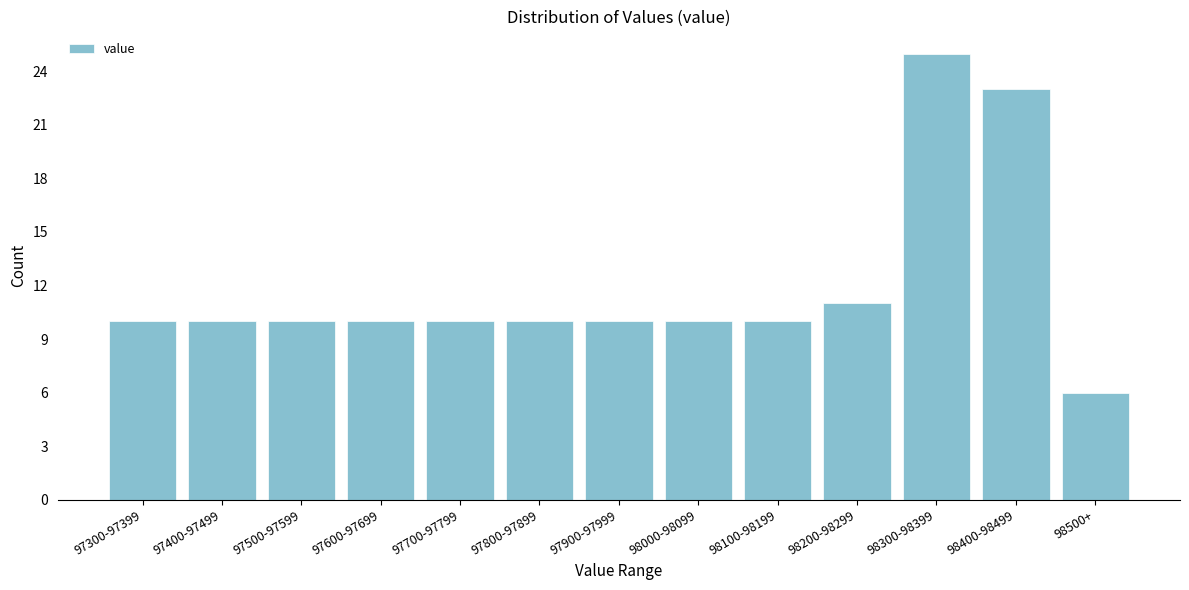

Reading left to right, list all the values displayed in this chart.

97300-97399=10	97400-97499=10	97500-97599=10	97600-97699=10	97700-97799=10	97800-97899=10	97900-97999=10	98000-98099=10	98100-98199=10	98200-98299=11	98300-98399=25	98400-98499=23	98500+=6